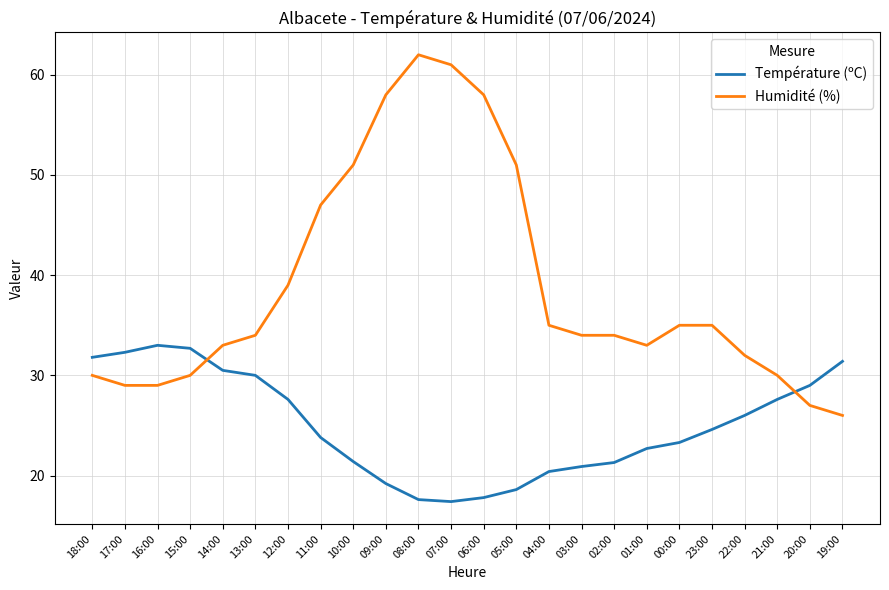

Read the Humidité (%) value at 22:00.

32.0